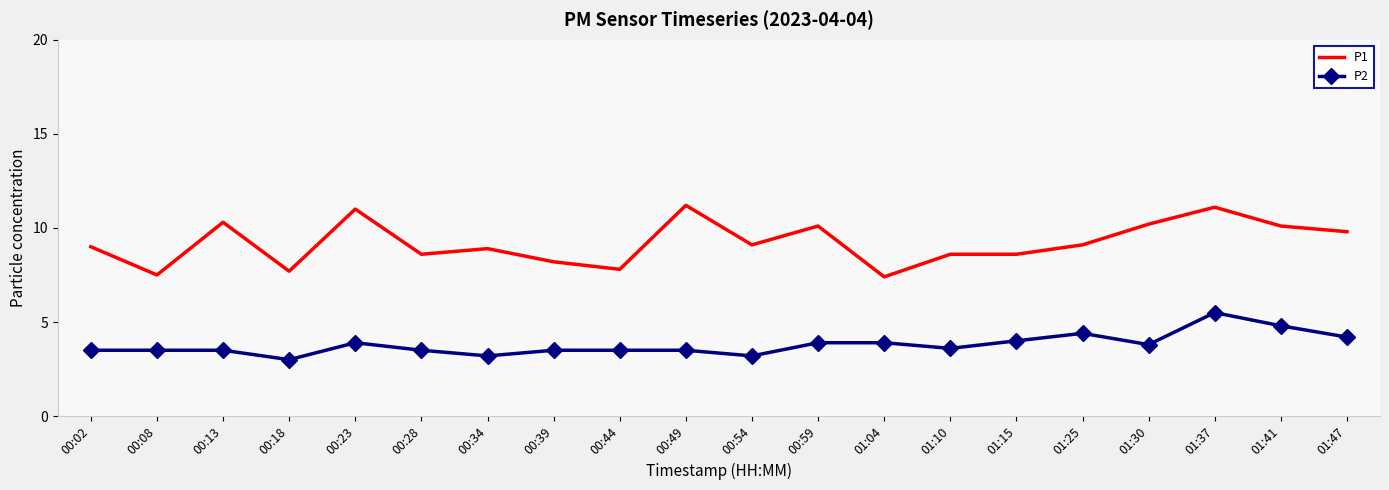

Rank the series by their maximum value, from highest to lowest.

P1, P2